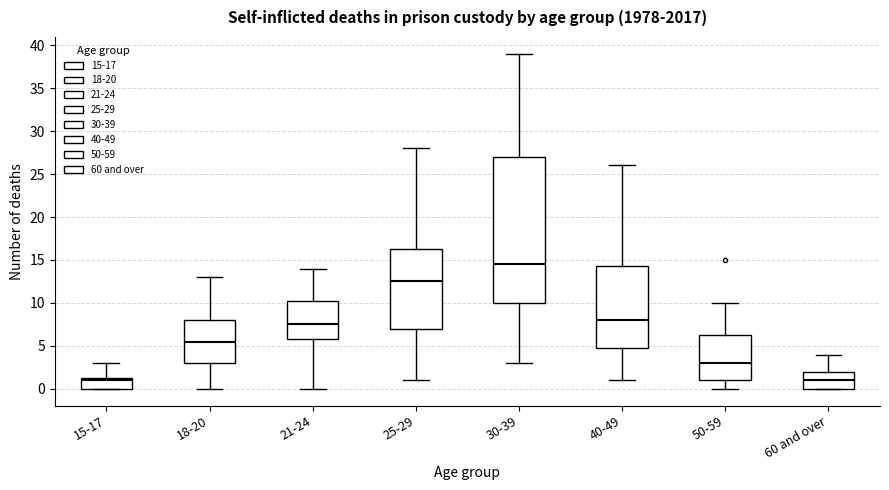

Where does the upper whisker of the box for 15-17 end on the y-axis? The values are not printed on the chart, so give them approximately, as read against the axis.

3.0